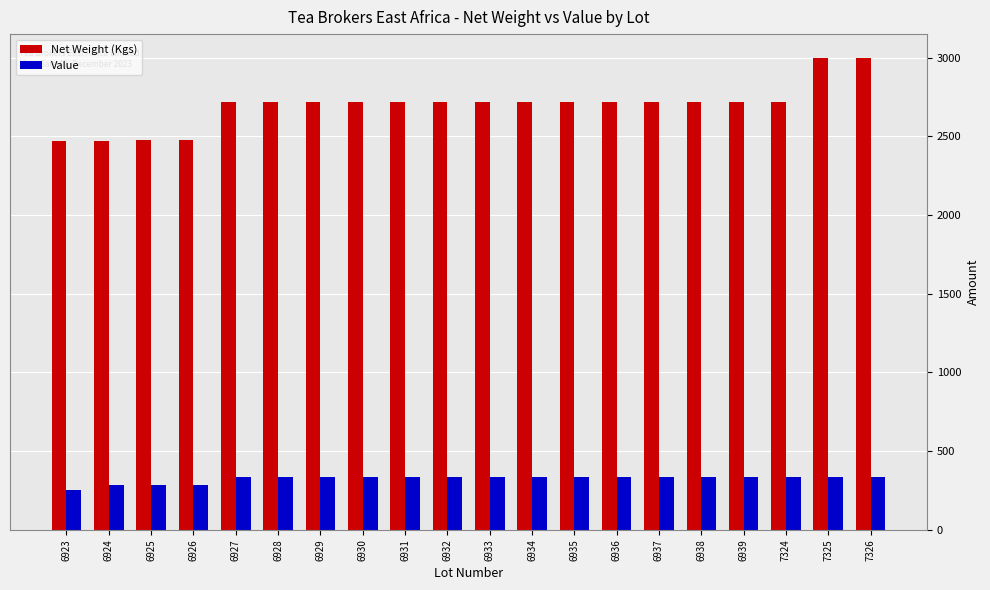

Which series has the largest range (max minus min)?

Net Weight (Kgs)